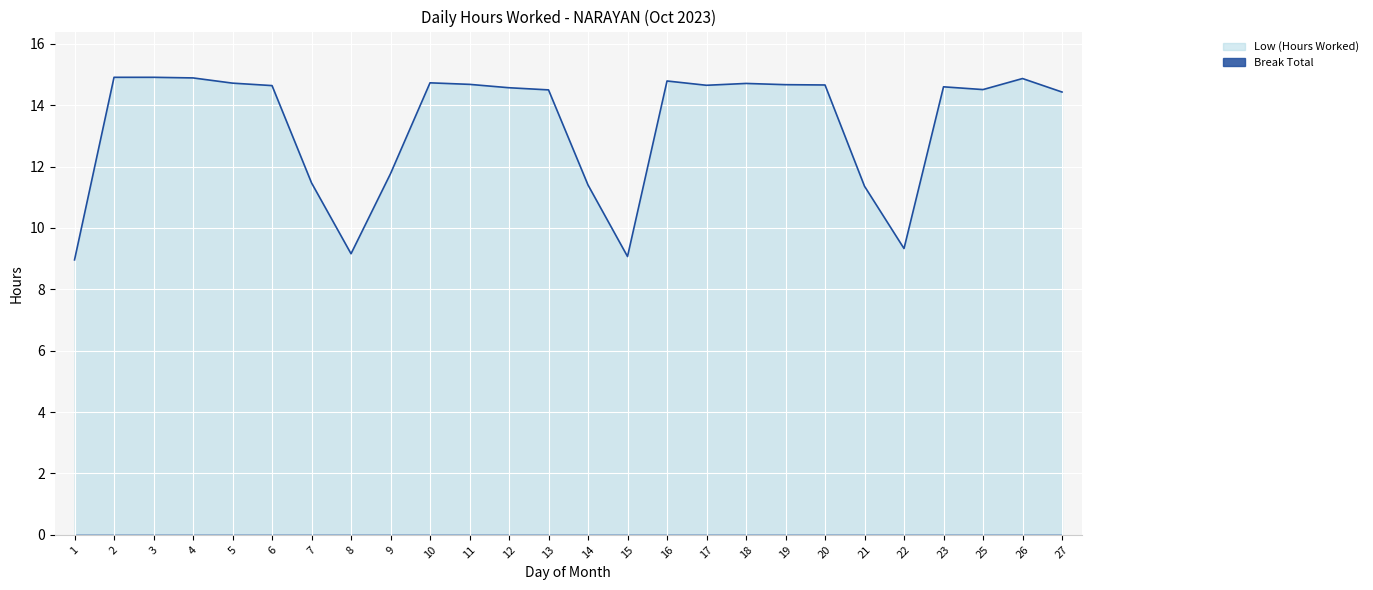

What is the ratio of the value at 21 to the value at 11?

0.8